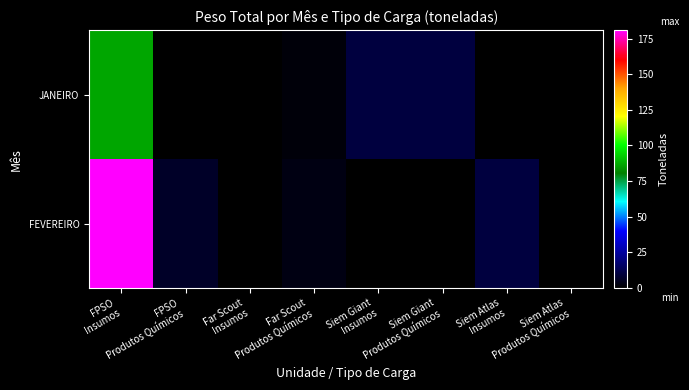

At which category is the sum across all series the highest?

FPSO
Insumos